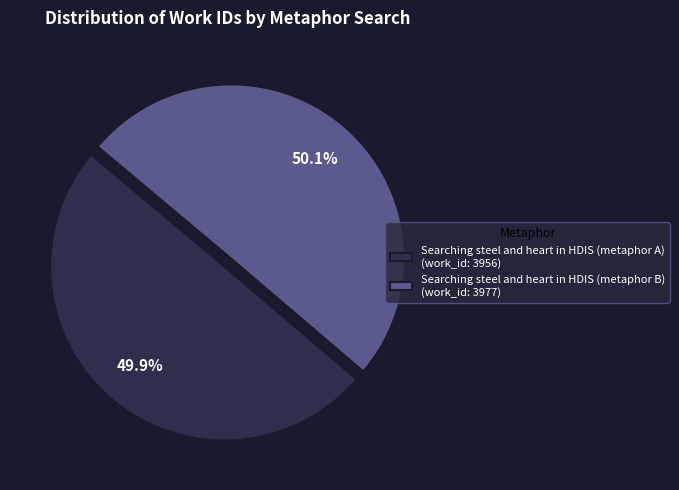

To the nearest percent, what percentage of the pie is Searching steel and heart in HDIS (metaphor B)?

50%